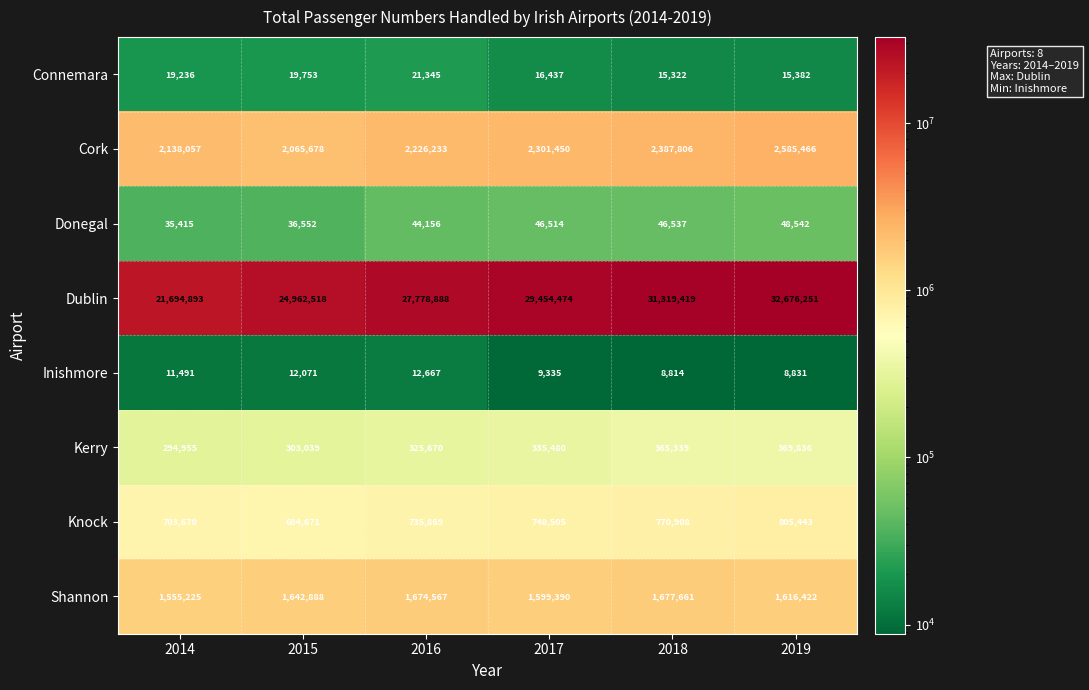

Which series has the widest spread of values?

Dublin